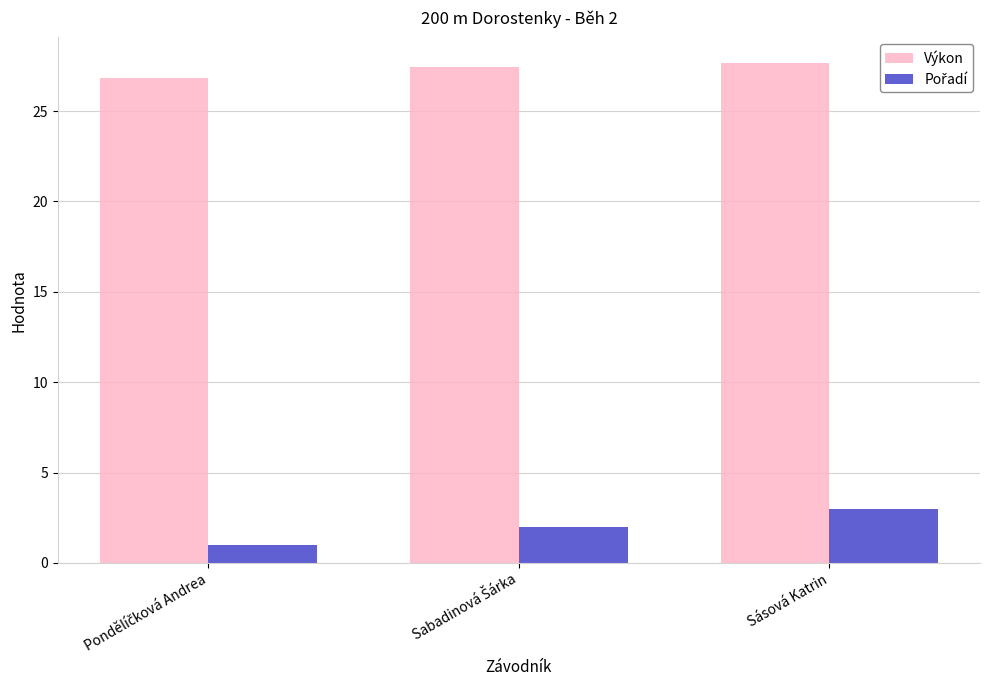

Which series has the largest total across all categories?

Výkon